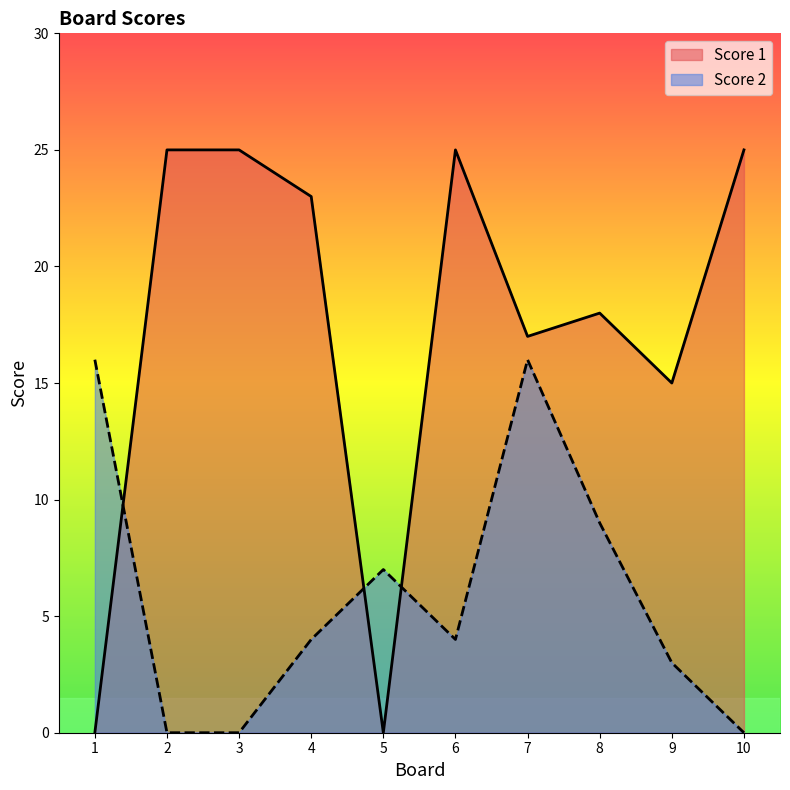

What is the greatest value displayed?

25